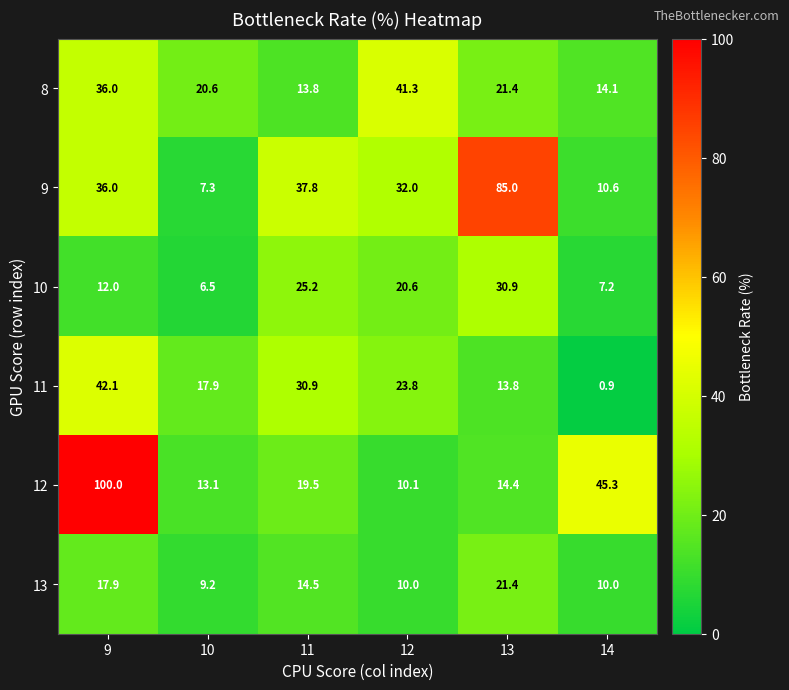

What is the sum of the 10 values at 13 and 14?

38.1